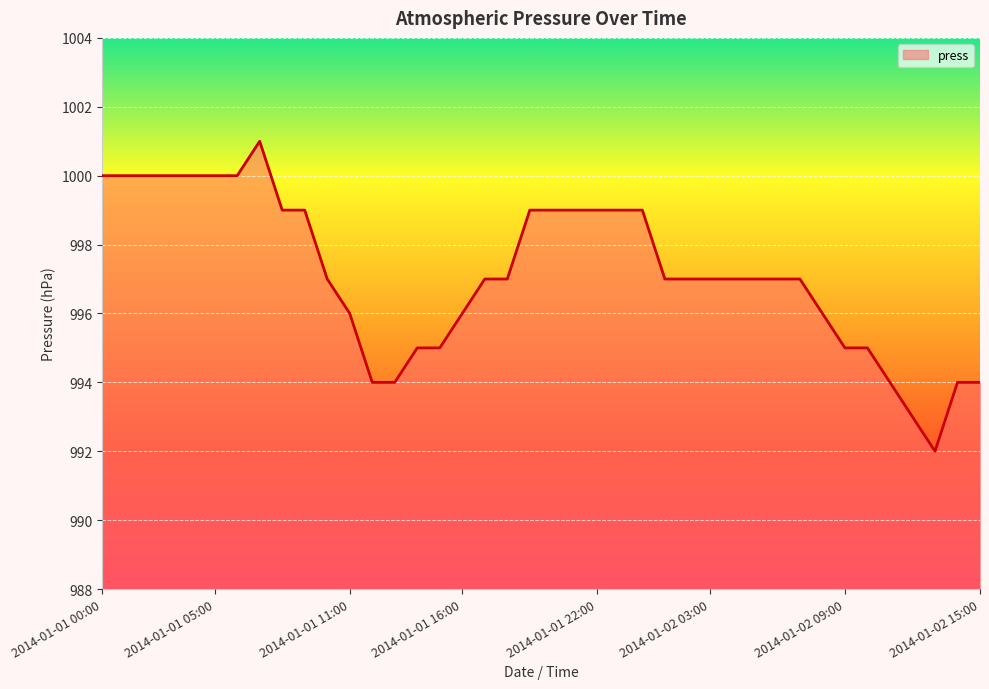

What is the greatest value displayed?

1001